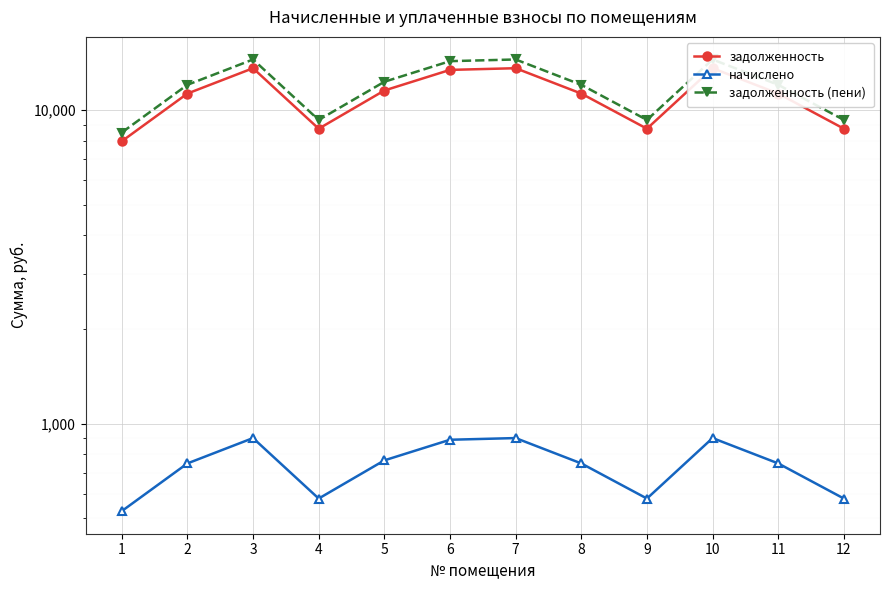

What is the difference between the second highest and second lowest values in the задолженность series?

4879.2